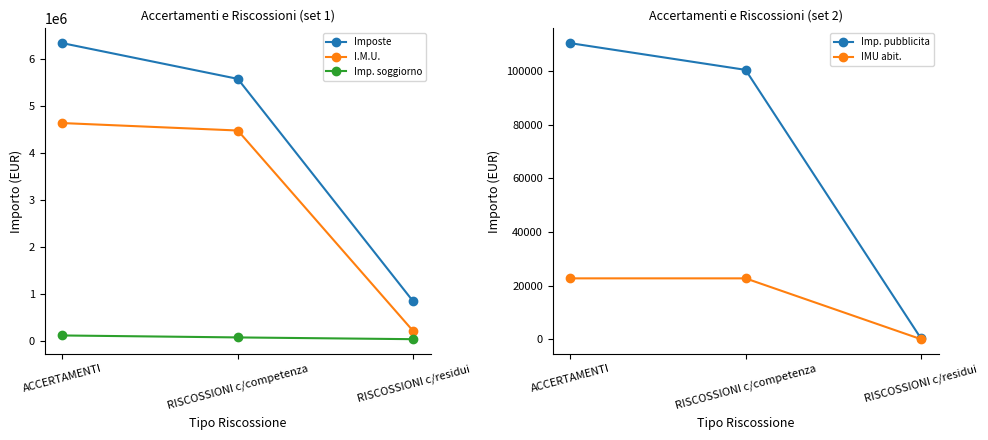

What is the spread (max minus min) of values at RISCOSSIONI c/residui?

840934.5